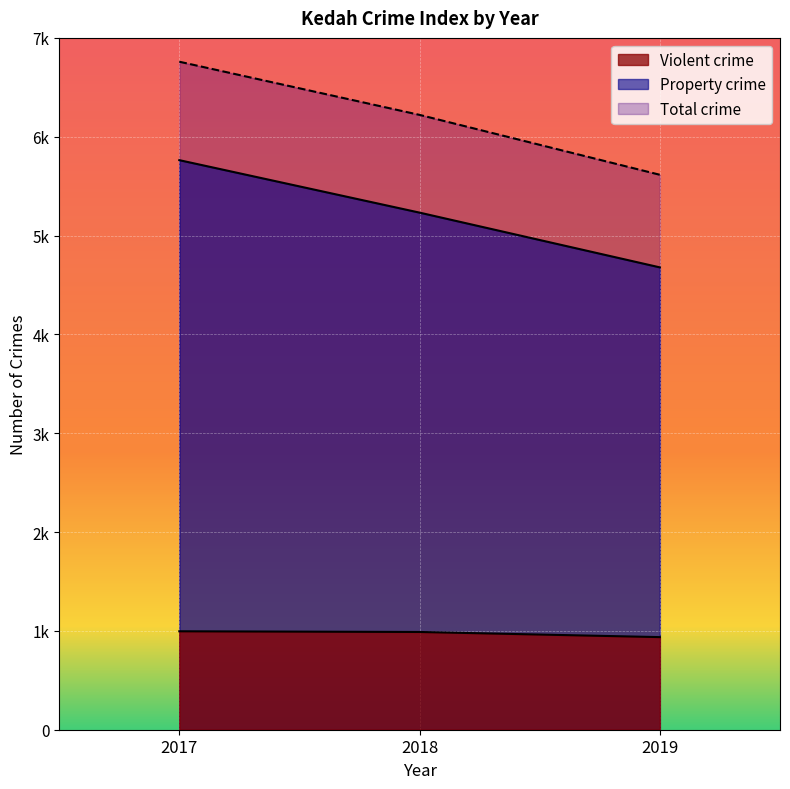

True or false: Violent crime has a value of 1495 at 2017.

False